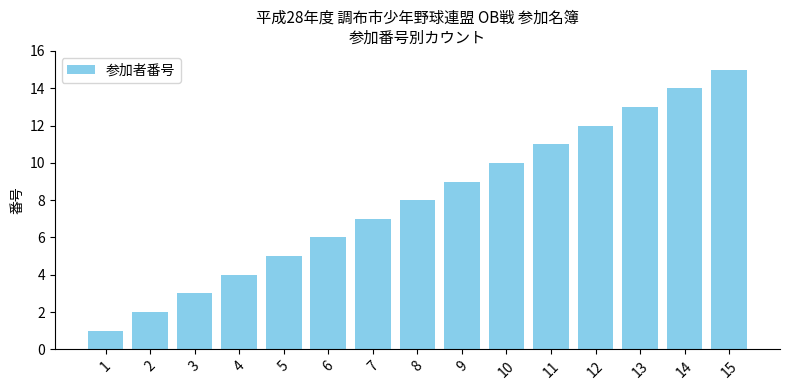

Count the number of categories in the chart.

15